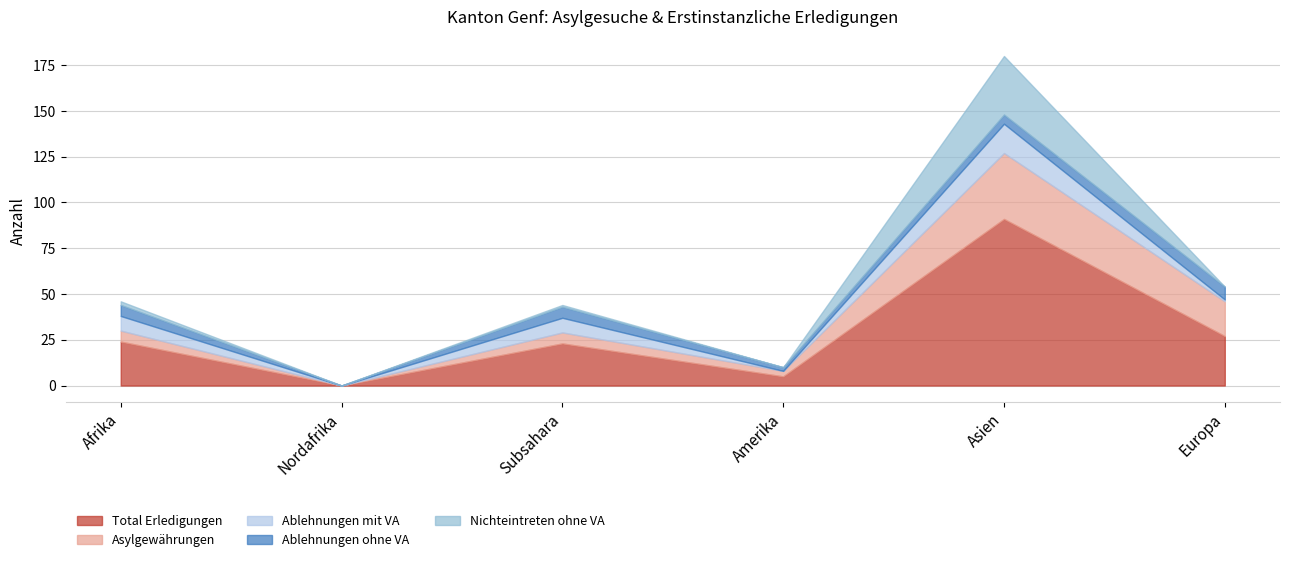

What position from the left is Nordafrika?

2